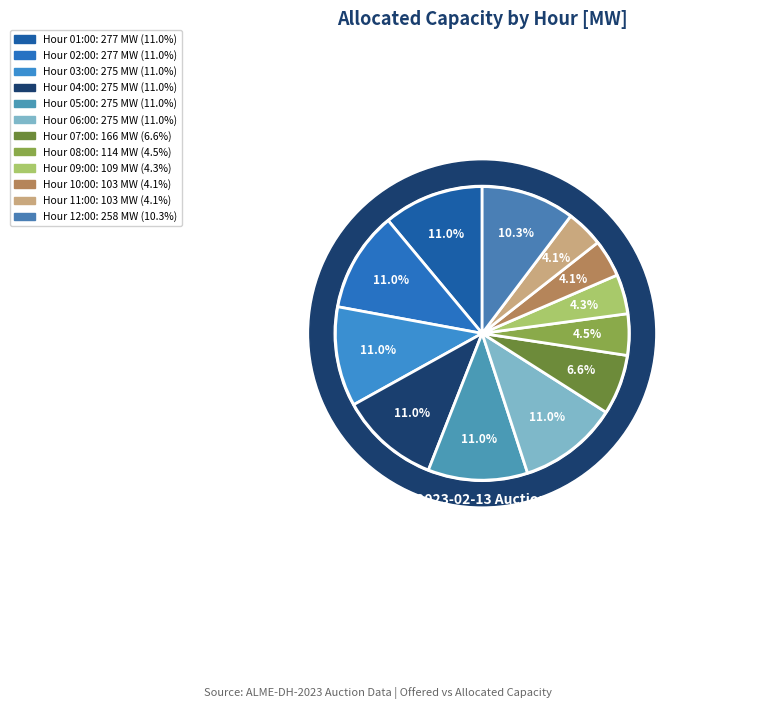

The 05:00 slice represents 11% of the pie. True or false?

True